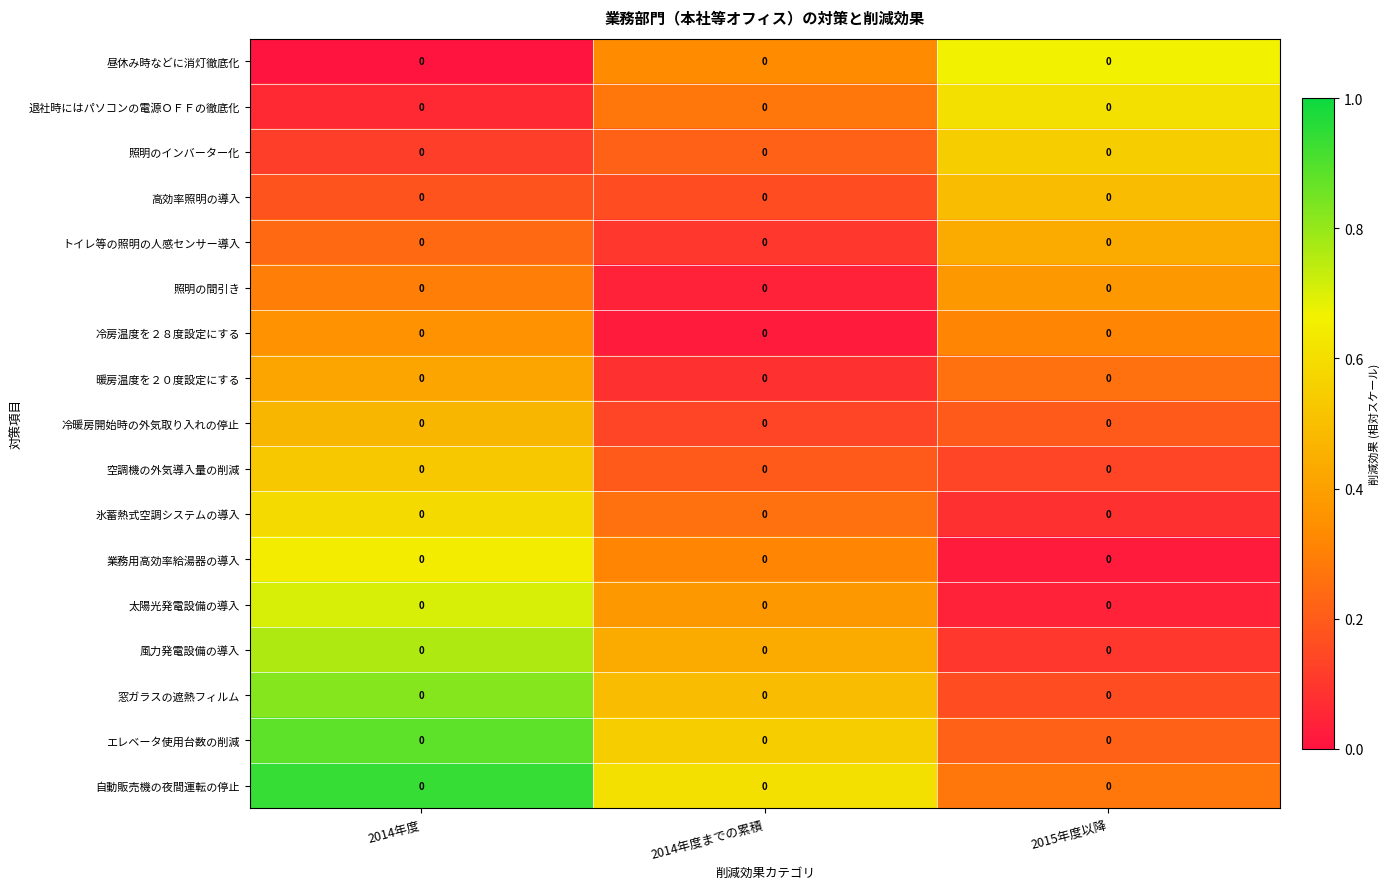

Read the 窓ガラスの遮熱フィルム value at 2015年度以降.

0.2